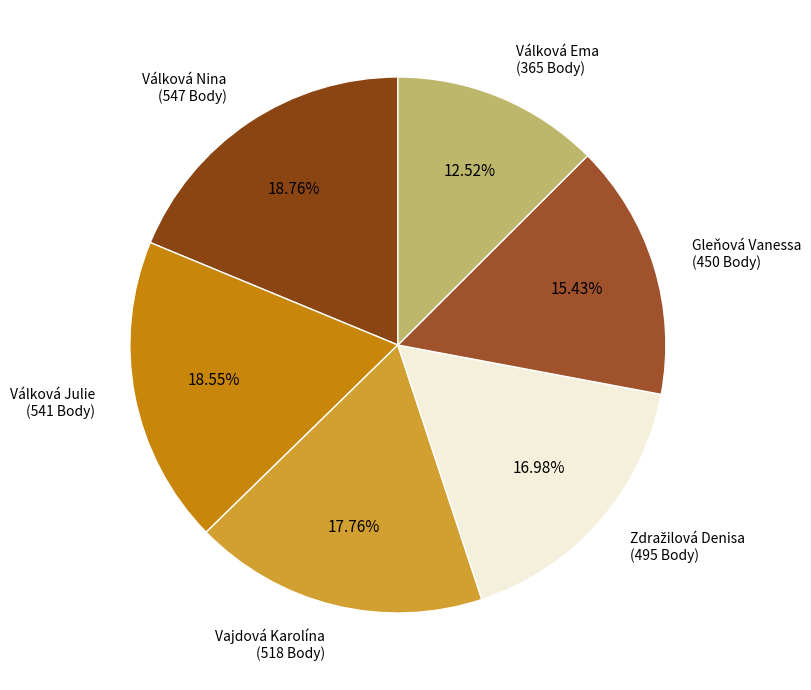

The Vajdová Karolína slice represents 31% of the pie. True or false?

False